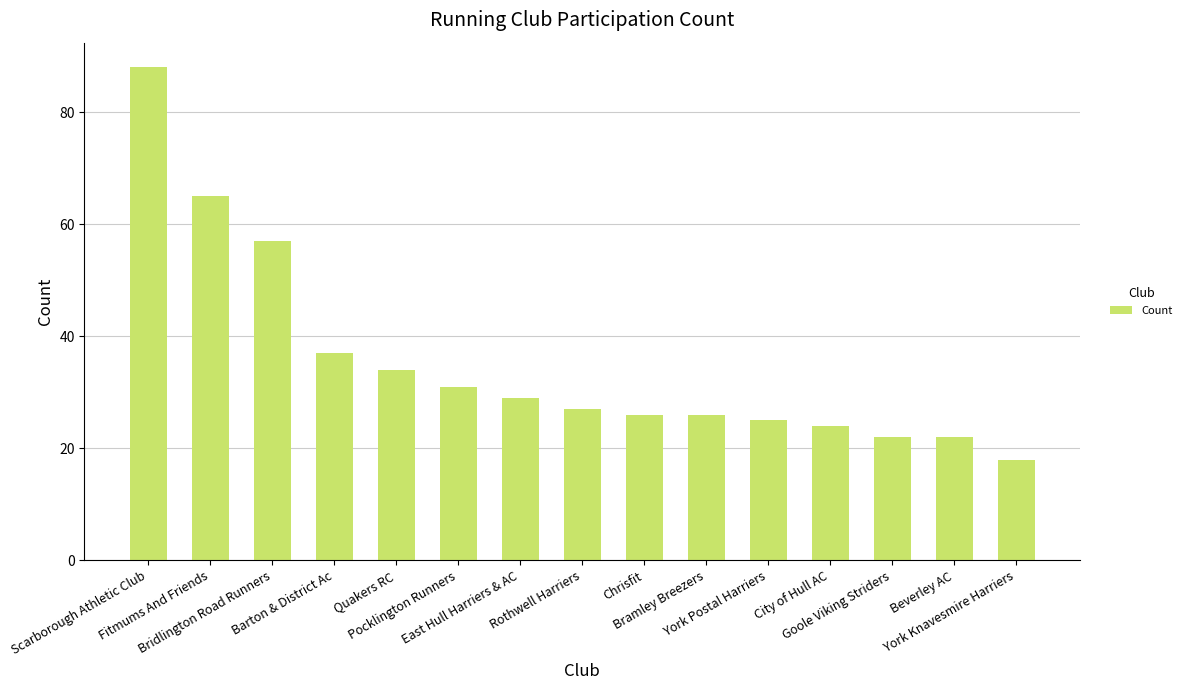

What value does the data have at Fitmums And Friends?

65